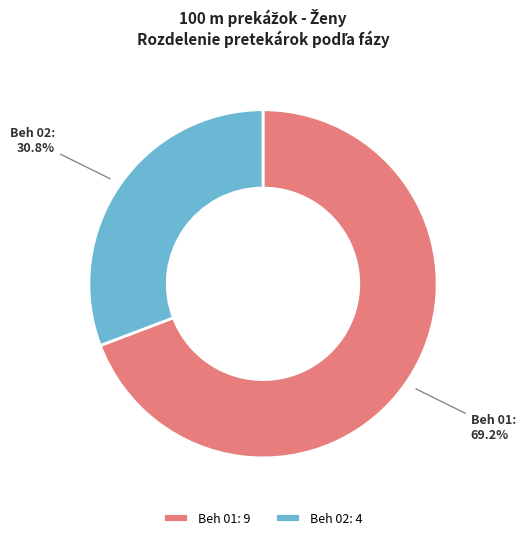

Which category has the biggest portion of the pie?

Beh 01